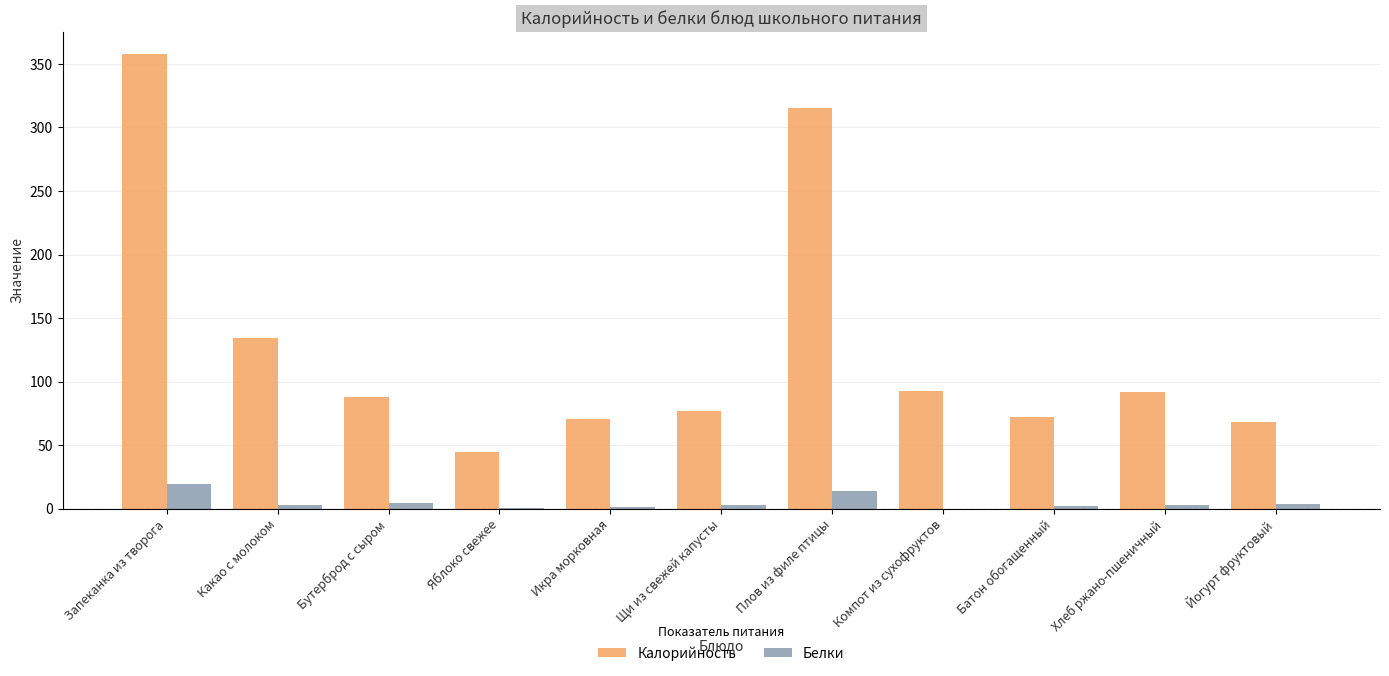

At which label does Калорийность reach its peak?

Запеканка из творога